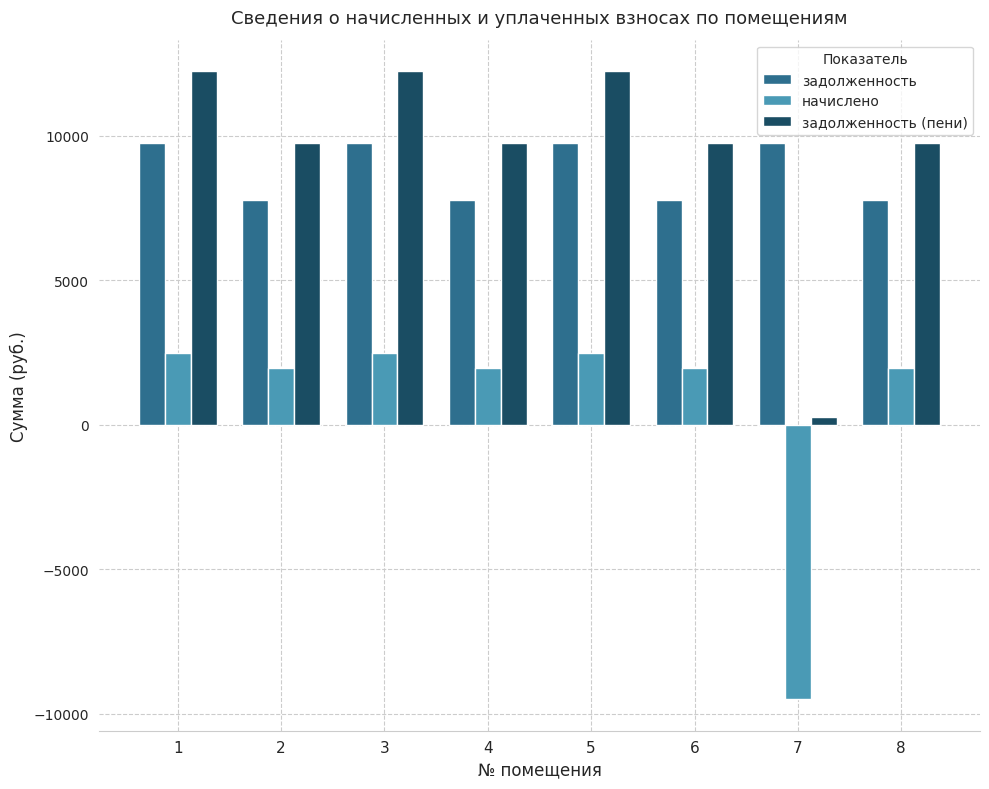

What is the spread (max minus min) of values at 5?

9772.8